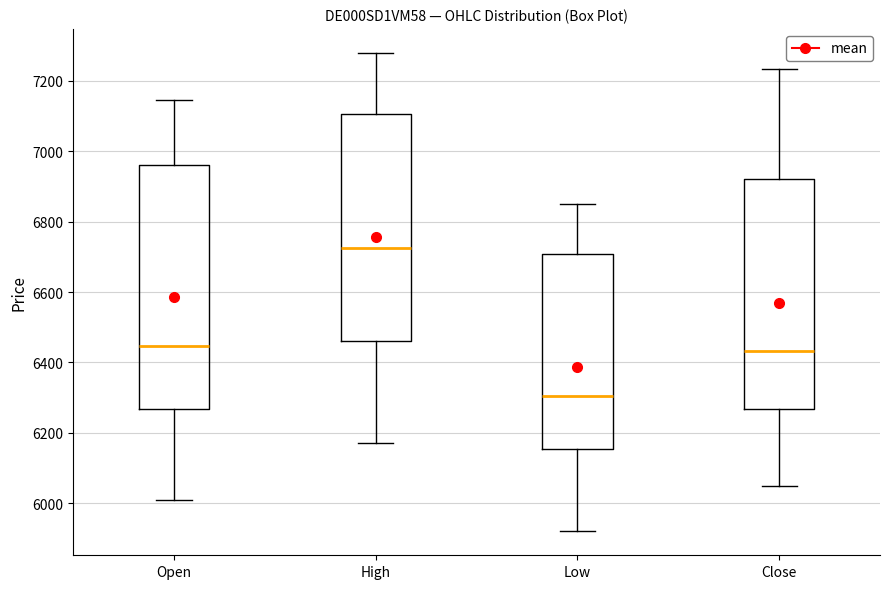

Which box's median line is the lowest?

Low